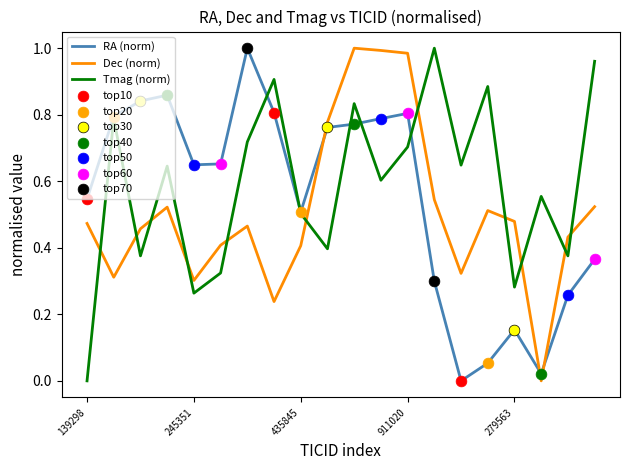

True or false: Dec (norm) and RA (norm) cross at least once.

True